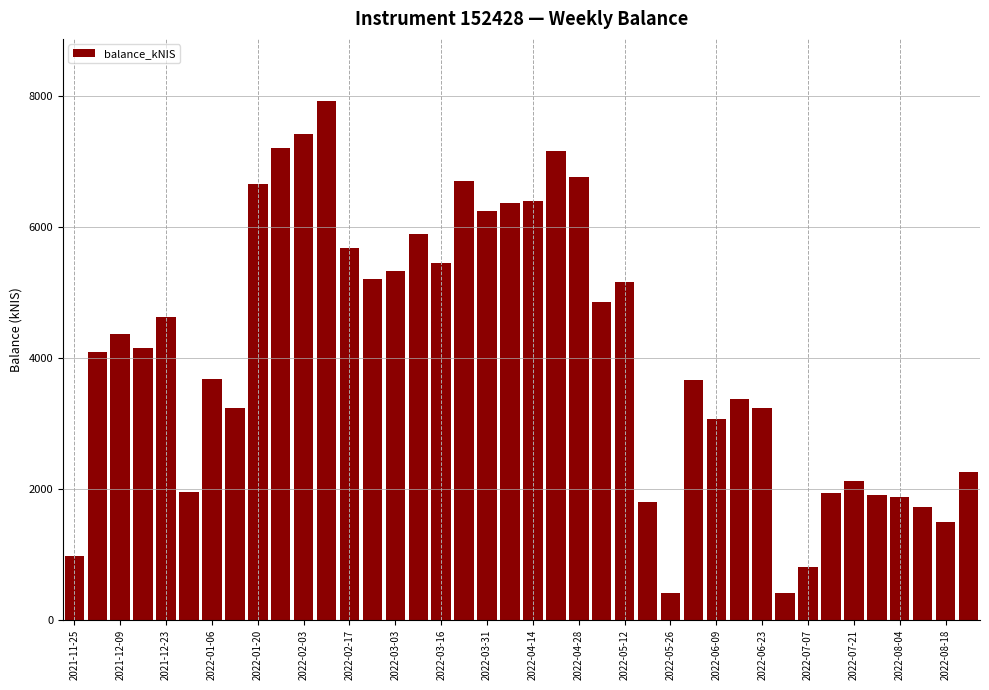

What is the minimum value shown in the chart?

414.3